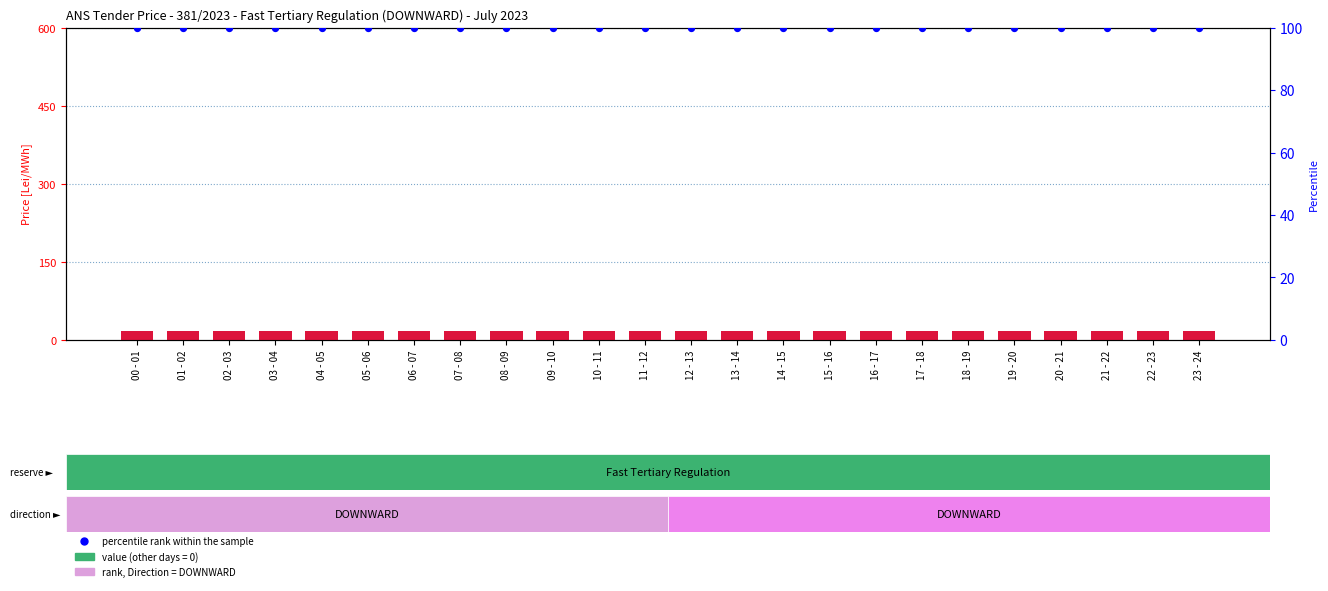

Which series contains the highest Y value?

percentile rank within the sample